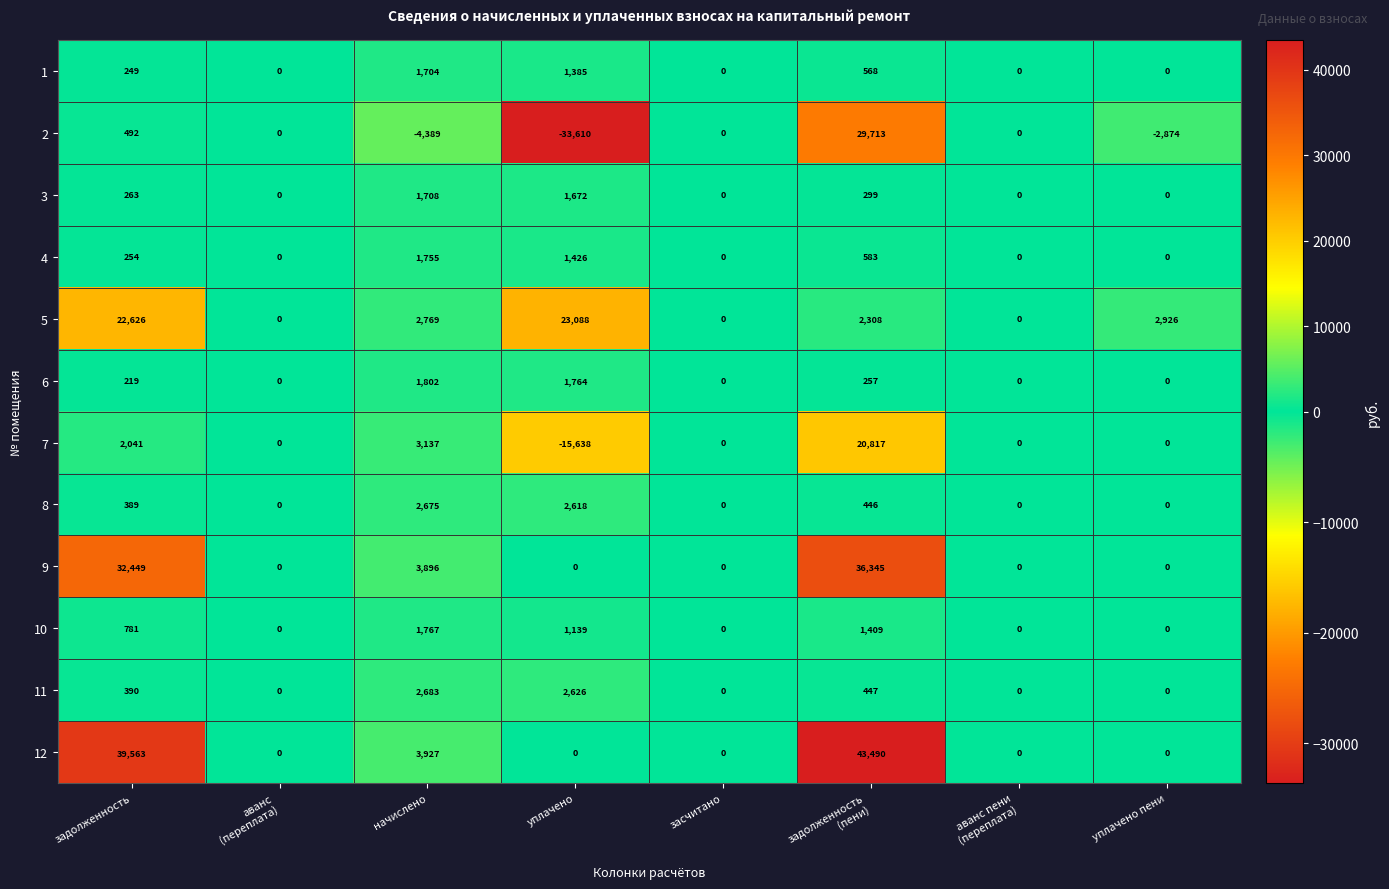

How many categories are shown in the chart?

8